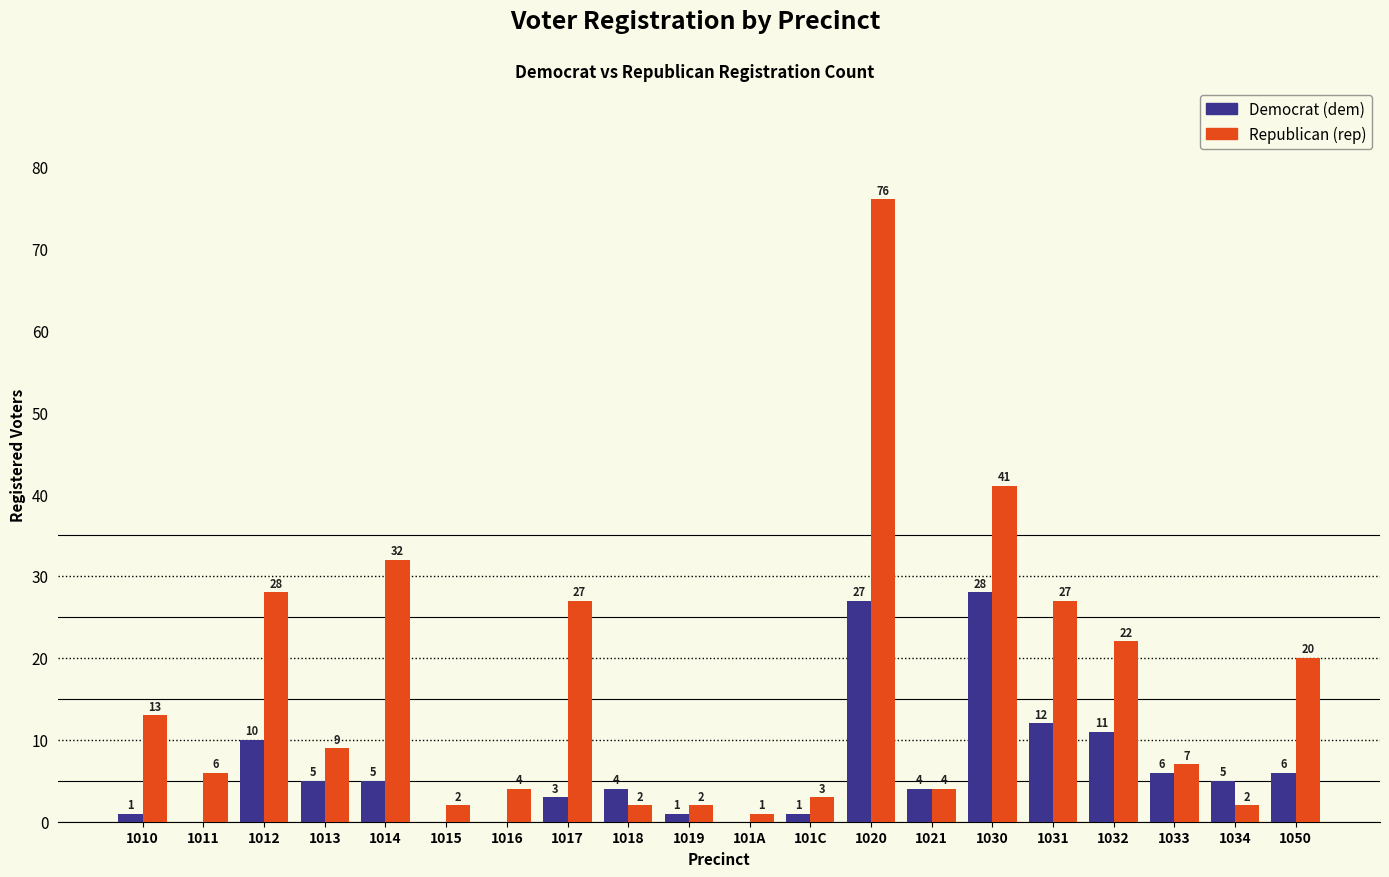

What is the greatest value displayed?

76